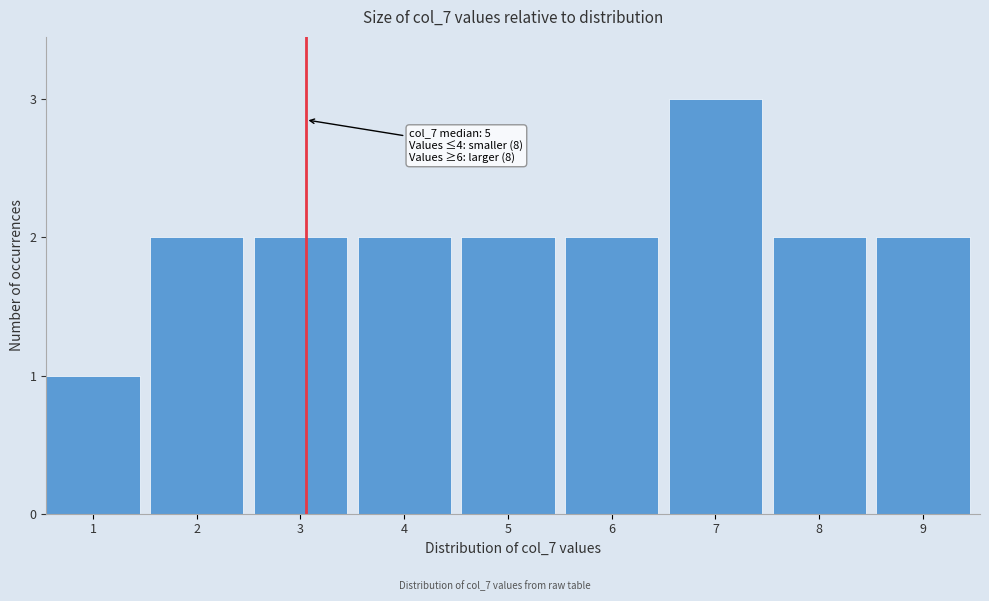

Reading left to right, what are all the values shown in this chart?

1	2	2	2	2	2	3	2	2